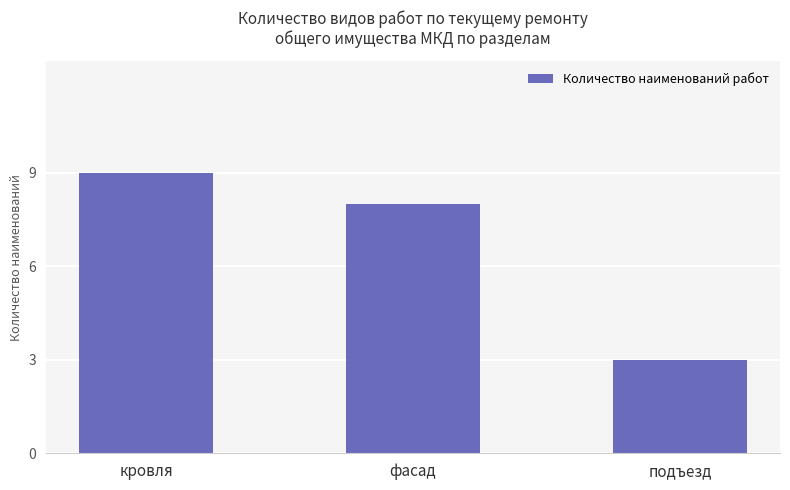

What is the average value?

7